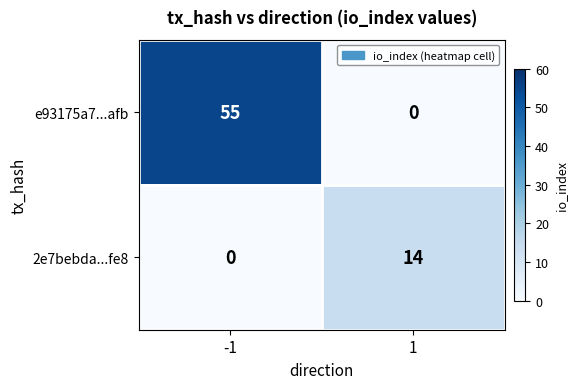

The value of e93175a7...afb at -1 is 22. True or false?

False